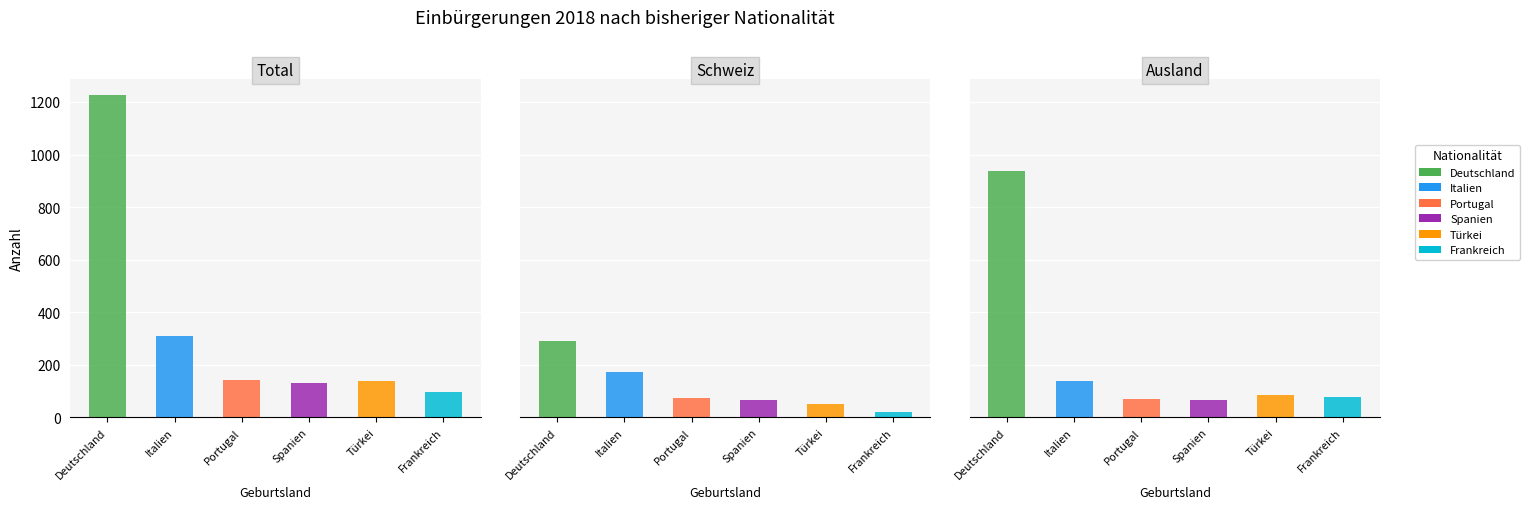

At which label does Portugal first exceed 74?

Ganze Stadt Total